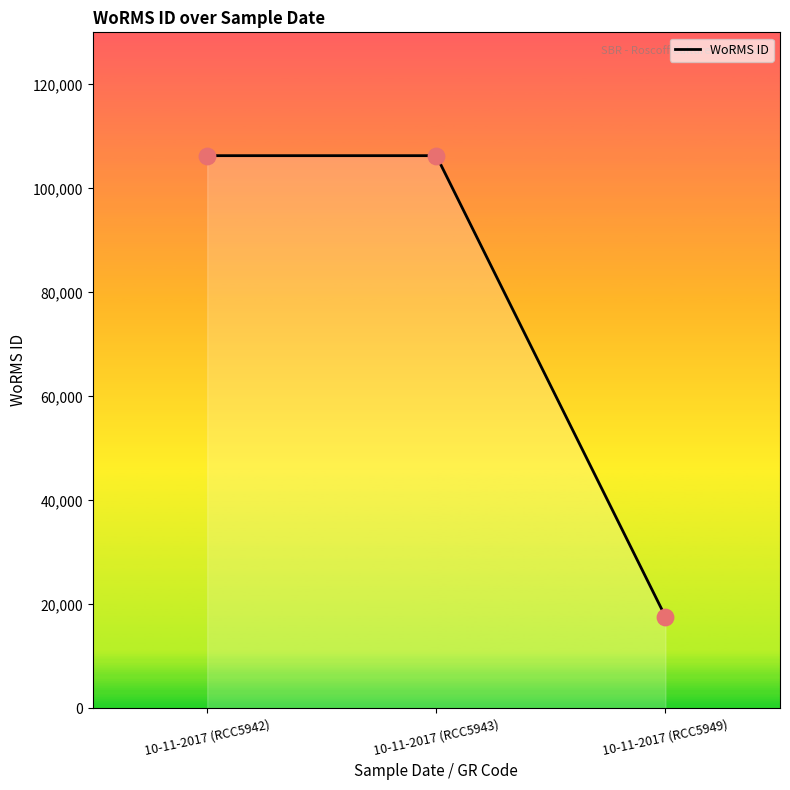

What is the ratio of the value at 10-11-2017 (RCC5942) to the value at 10-11-2017 (RCC5949)?

6.0